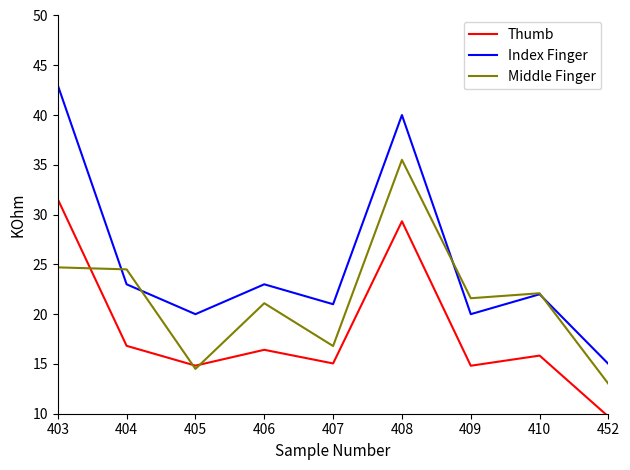

Which series has the largest range (max minus min)?

Index Finger